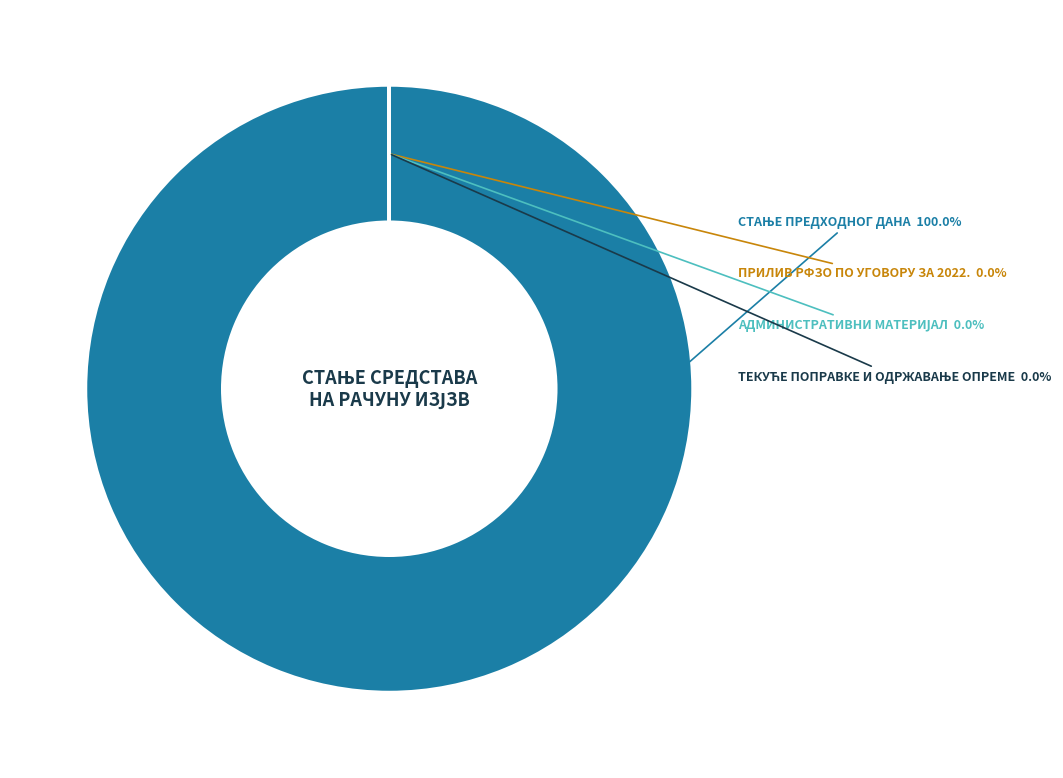

Is there a majority slice in this chart?

Yes